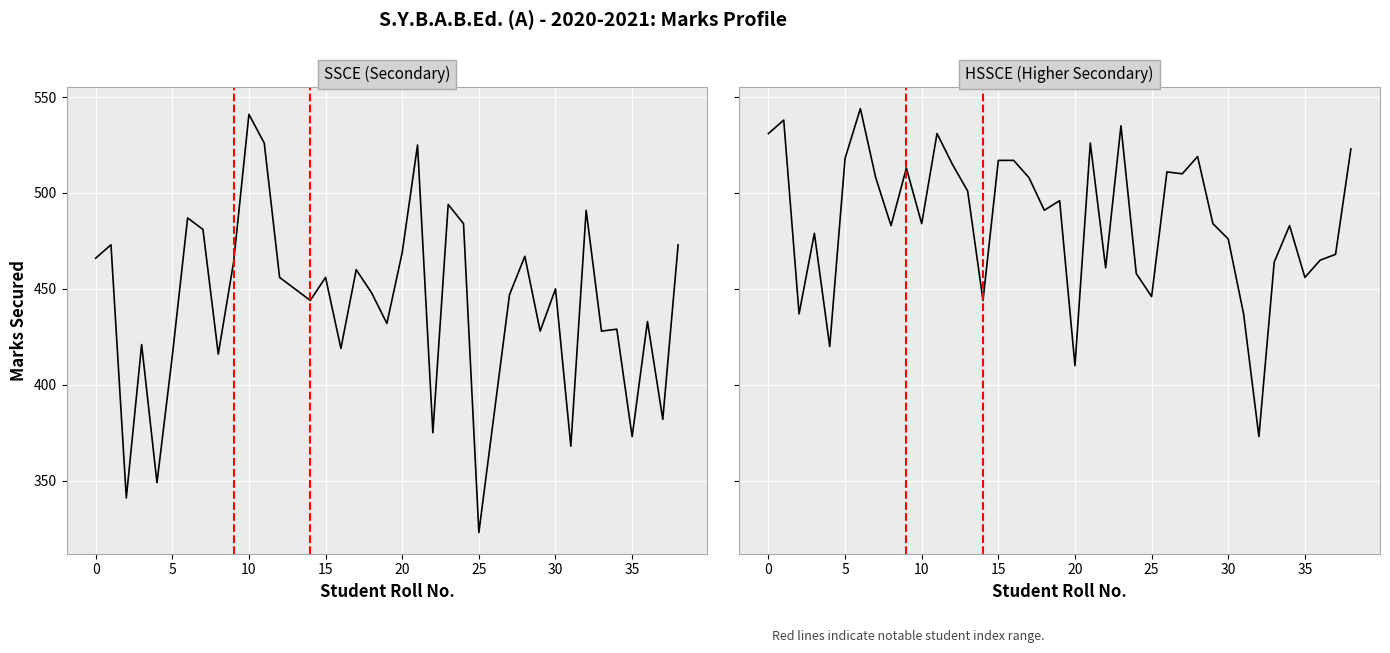

True or false: HSSCE (Higher Secondary) has a value of 513 at 9.

True